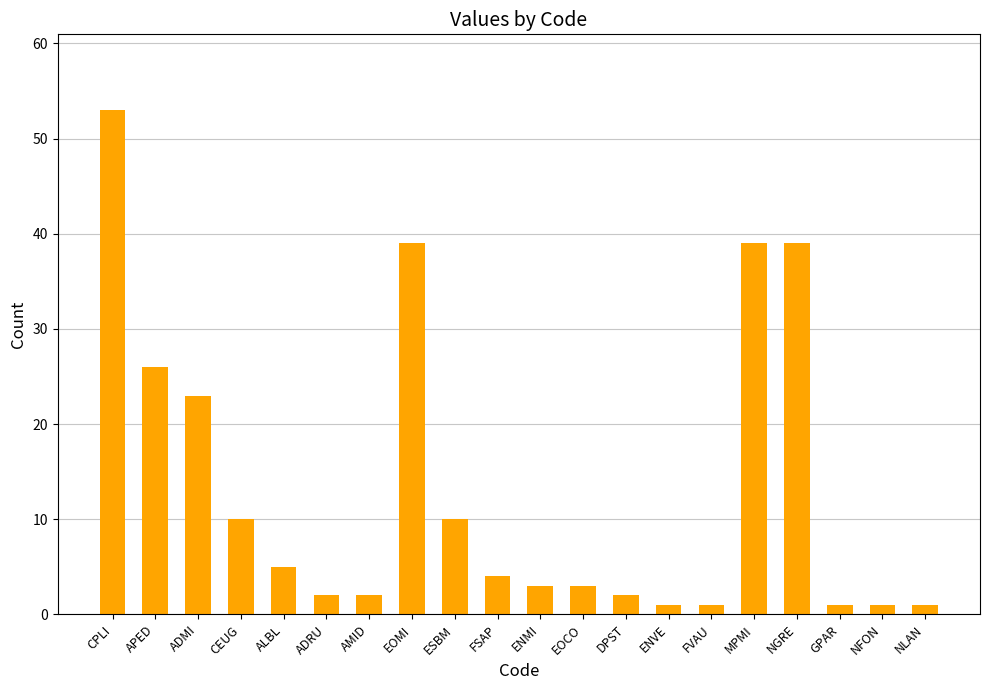

What is the greatest value displayed?

53